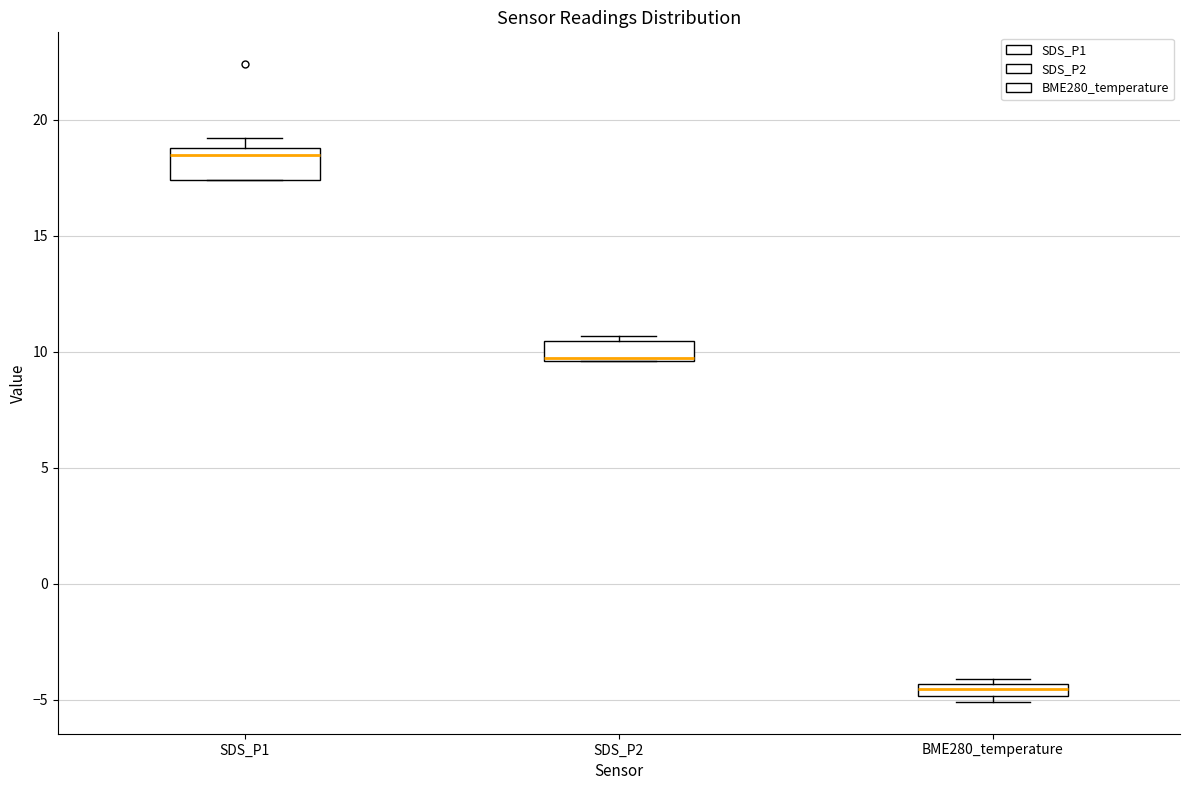

Which box has the highest median line?

SDS_P1